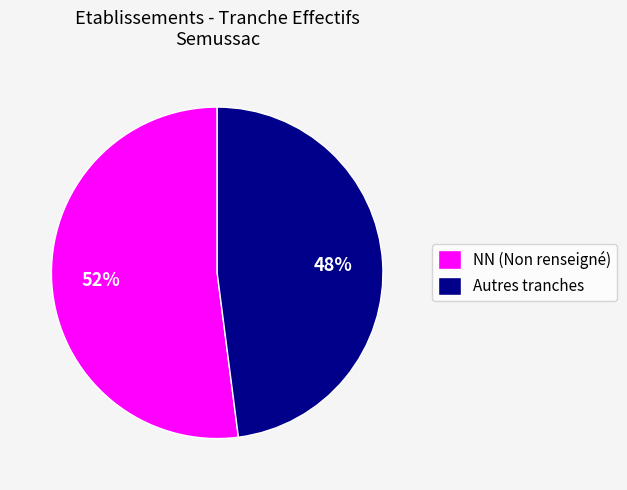

To the nearest percent, what is the combined percentage of NN (Non renseigné) and Autres tranches?

100%